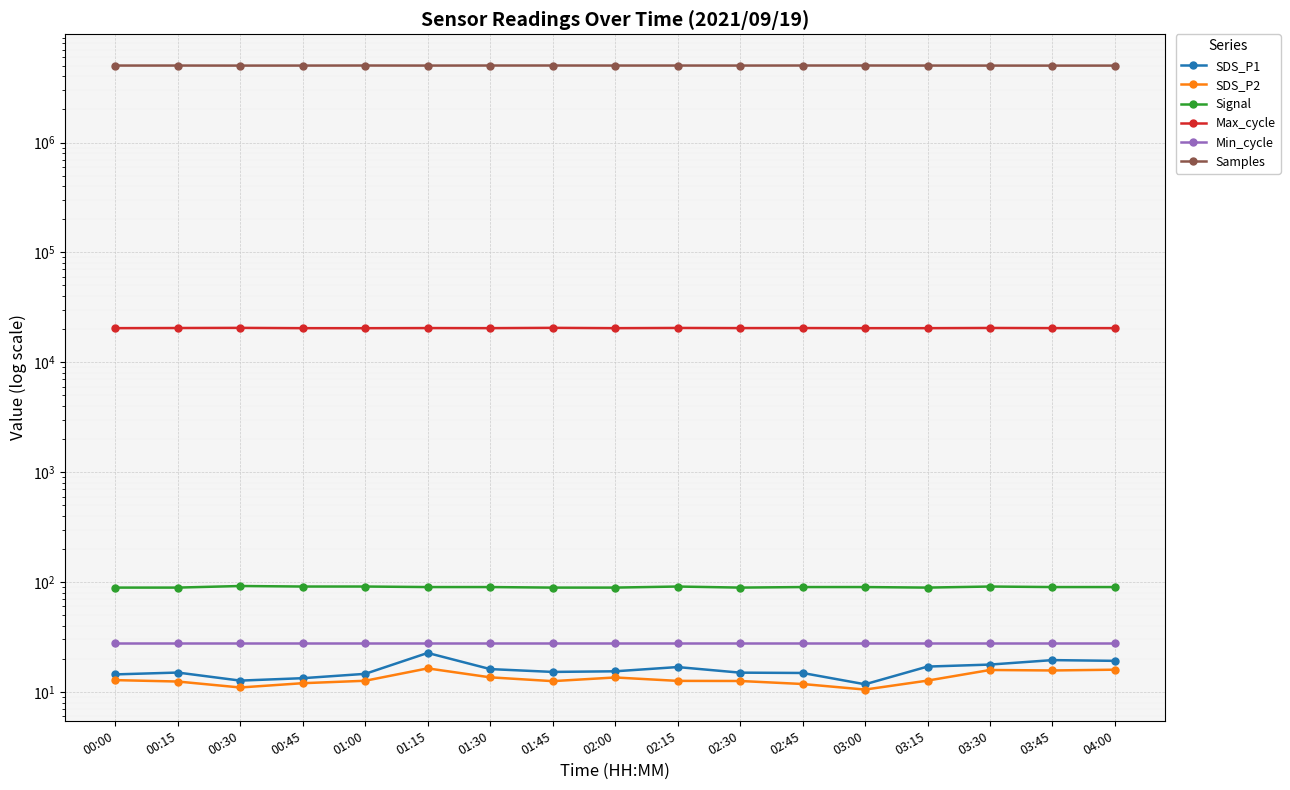

Reading right to left, extract all data points from this chart.

SDS_P1: 19.2	19.5	17.7	17.0	11.7	14.9	15.0	16.8	15.4	15.2	16.1	22.6	14.6	13.3	12.7	15.0	14.4
SDS_P2: 15.9	15.7	15.8	12.7	10.5	11.8	12.6	12.6	13.5	12.5	13.6	16.4	12.6	12.0	11.0	12.4	12.8
Signal: 90.0	90.0	91.0	89.0	90.0	90.0	89.0	91.0	89.0	89.0	90.0	90.0	91.0	91.0	92.0	89.0	89.0
Max_cycle: 20461.0	20469.0	20533.0	20448.0	20450.0	20495.0	20480.0	20539.0	20452.0	20583.0	20458.0	20488.0	20436.0	20448.0	20570.0	20511.0	20452.0
Min_cycle: 28.0	28.0	28.0	28.0	28.0	28.0	28.0	28.0	28.0	28.0	28.0	28.0	28.0	28.0	28.0	28.0	28.0
Samples: 5017440.0	5015226.0	5018127.0	5020835.0	5026987.0	5026180.0	5021509.0	5023467.0	5022743.0	5026925.0	5025547.0	5020196.0	5026109.0	5020046.0	5018283.0	5023017.0	5021911.0